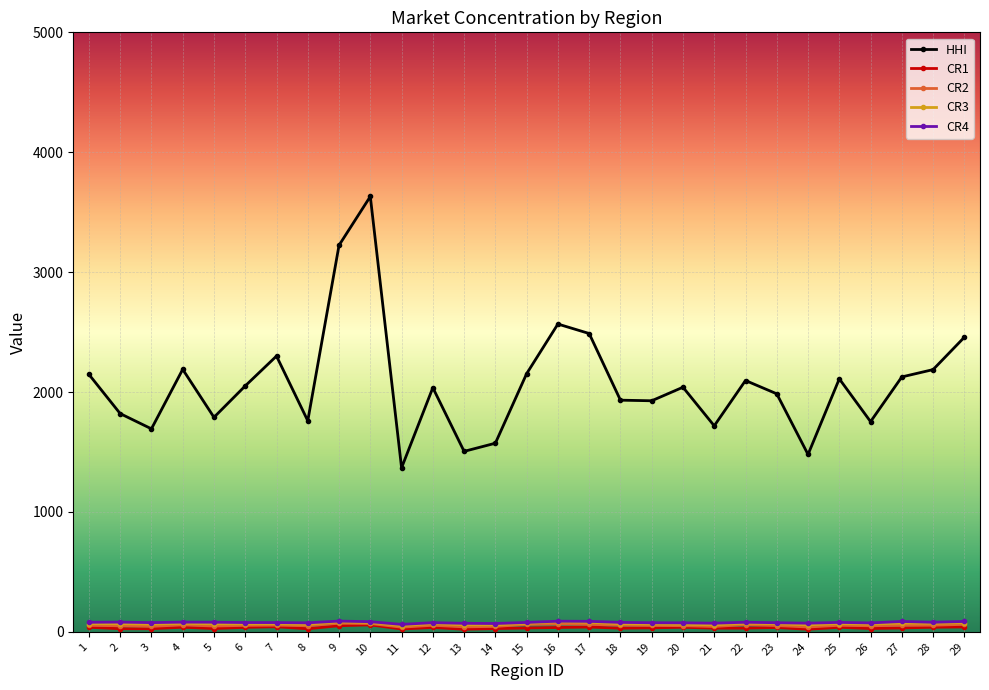

Where does the CR3 series first go above 67?

1